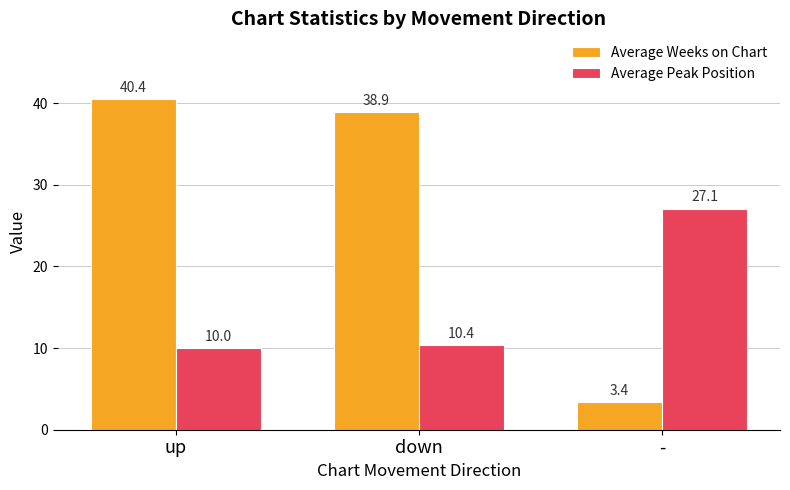

Where is Average Weeks on Chart nearest to the value 21?

-